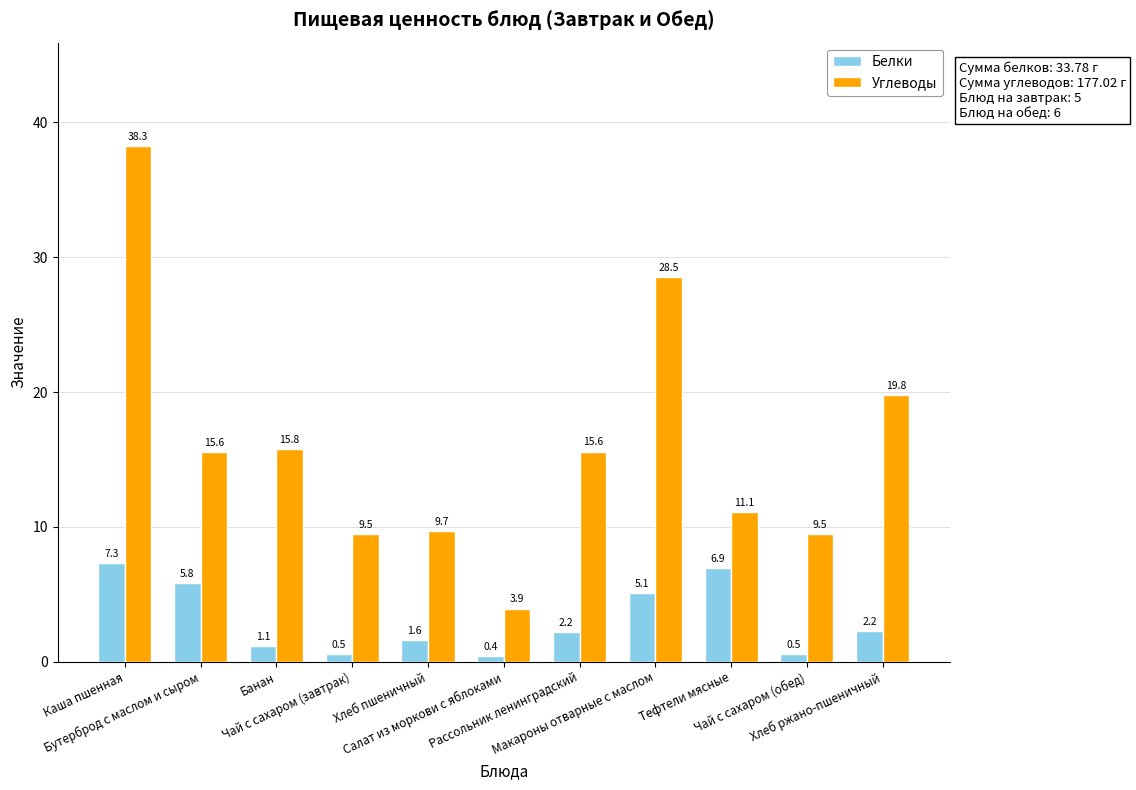

At which label does Белки first exceed 2?

Каша пшенная